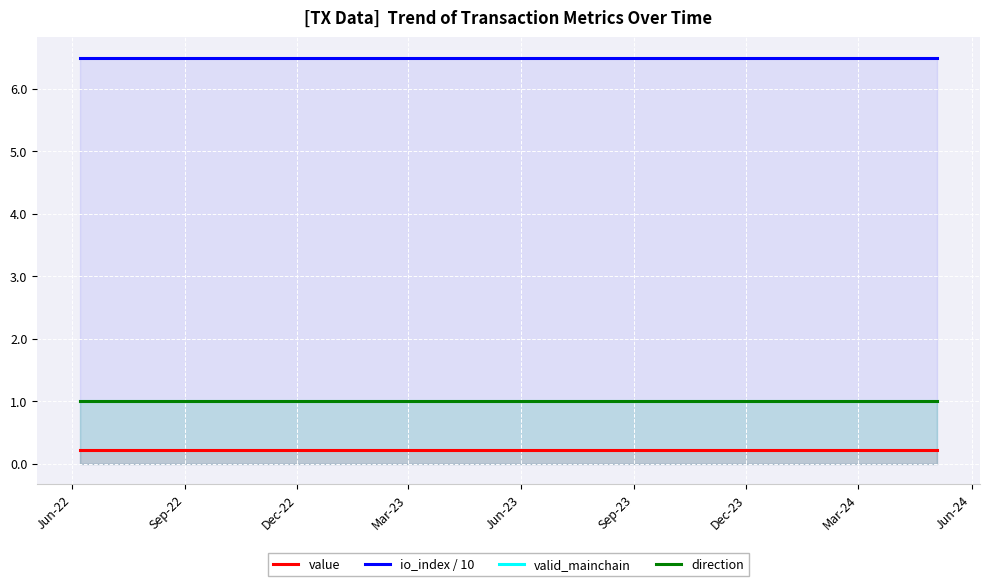

True or false: valid_mainchain and io_index / 10 cross at least once.

False